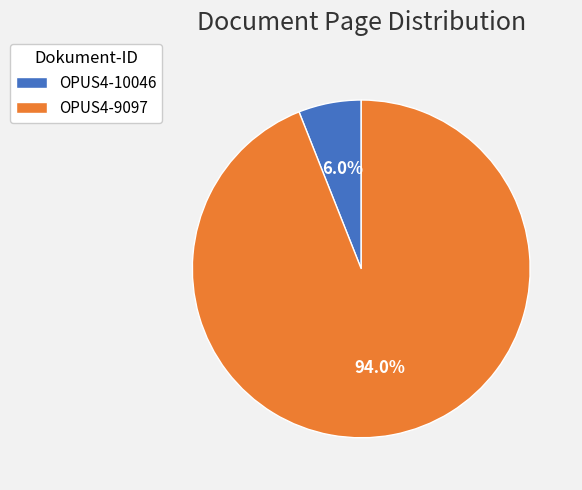

How many slices are in this pie chart?

2